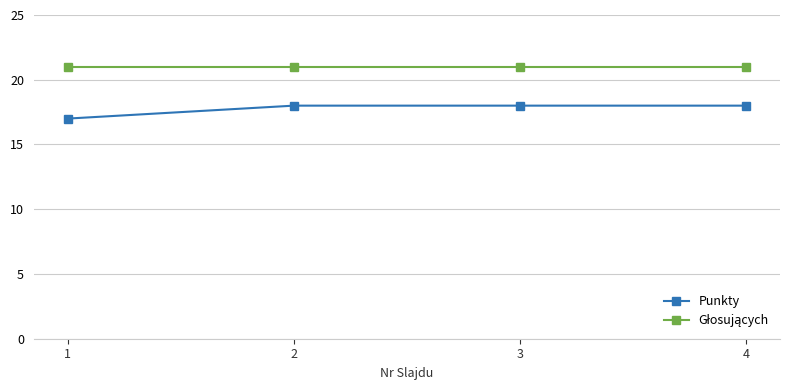

Read the Punkty value at 1.

17